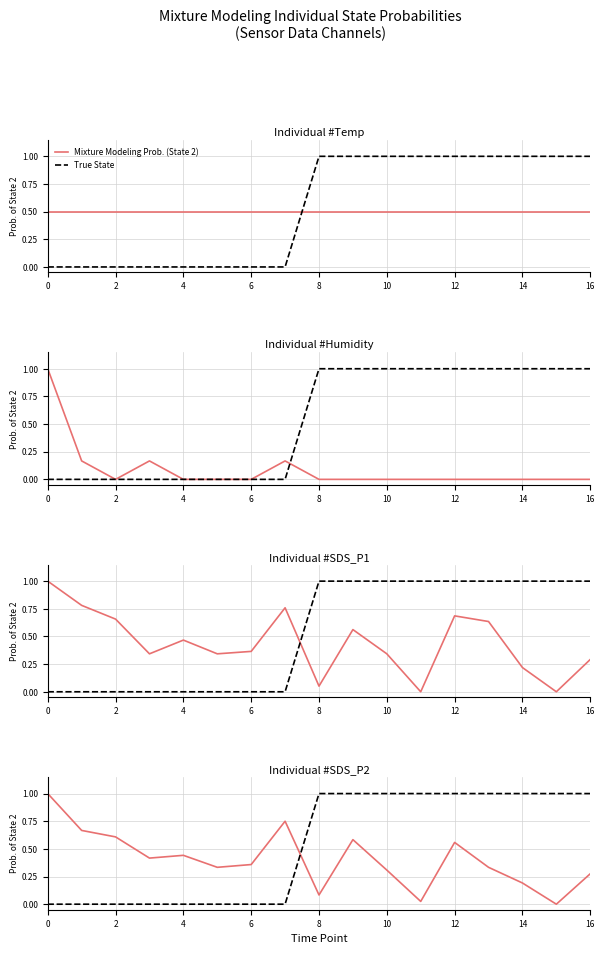

What are all the series names shown in the legend?

Mixture Modeling Prob. (State 2), True State